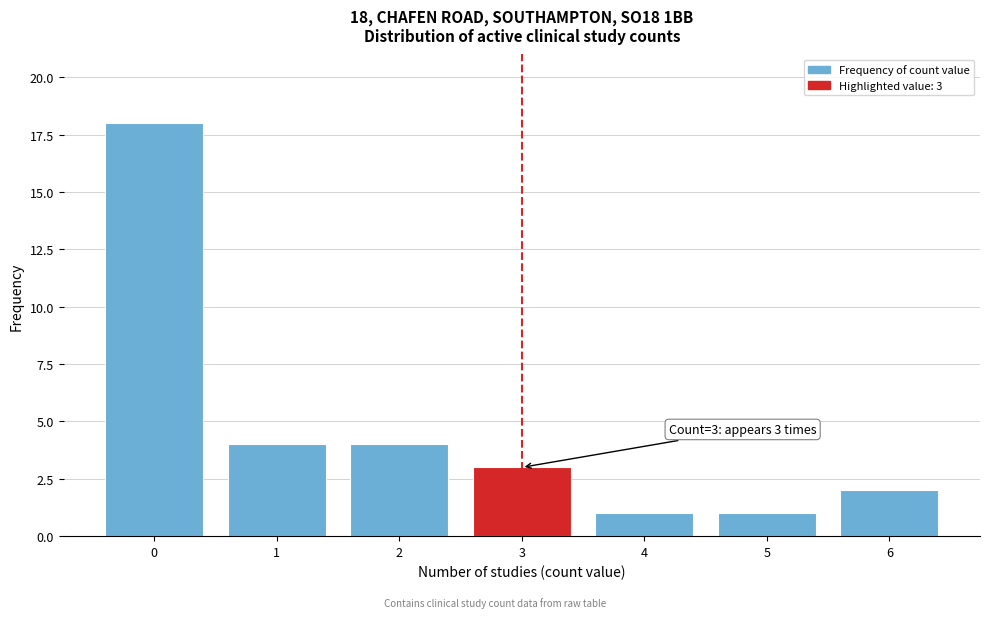

Reading left to right, extract all data points from this chart.

0=18	1=4	2=4	3=3	4=1	5=1	6=2